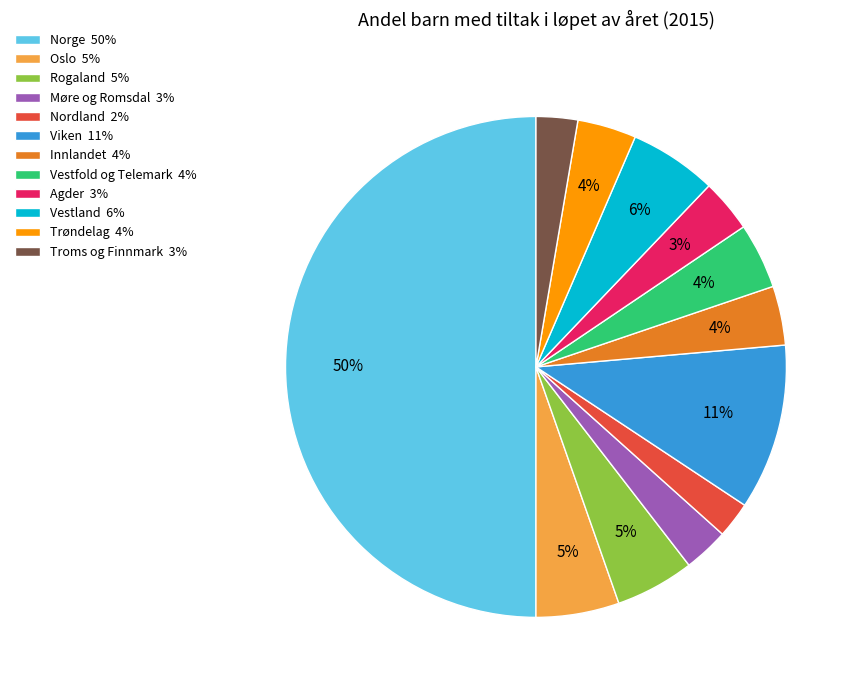

Between Agder 3% and Viken 11%, which is larger?

Viken 11%